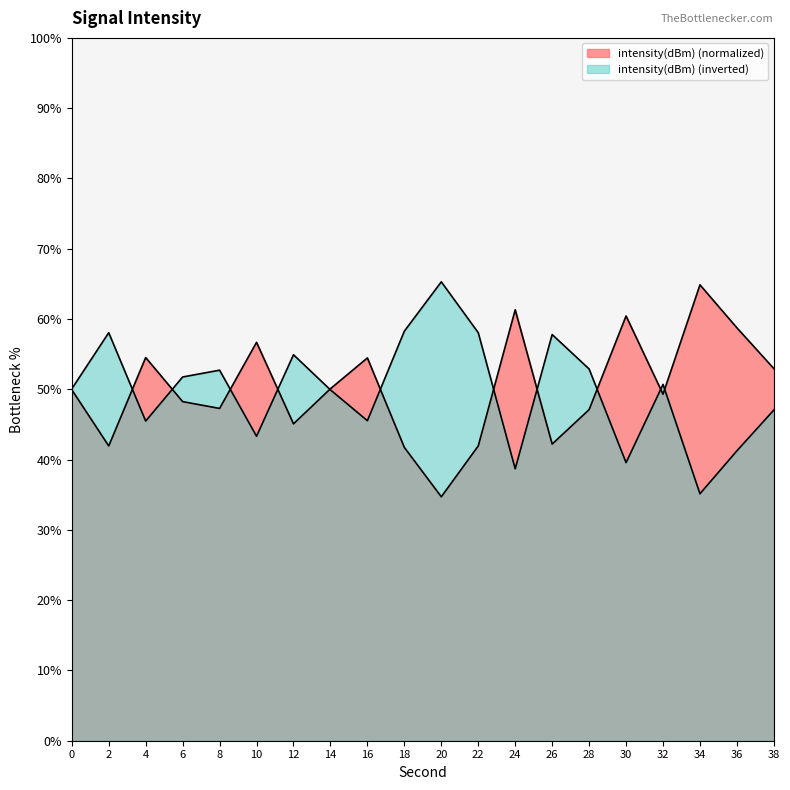

At which category does the data reach its first local peak?

4